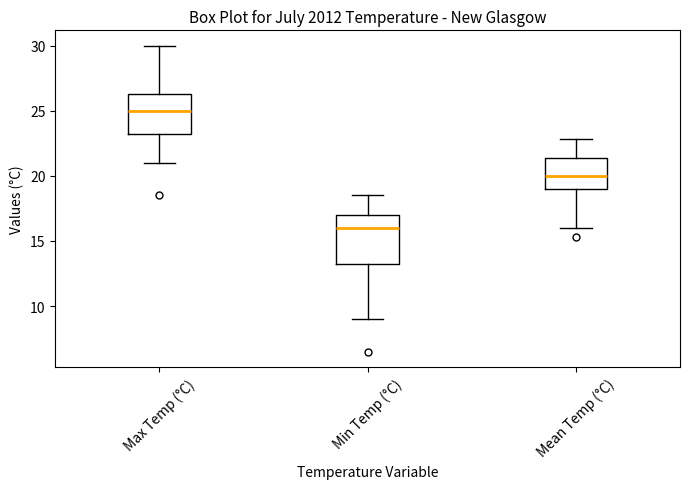

Which box is the tallest, from its lower edge to its upper edge?

Min Temp (°C)